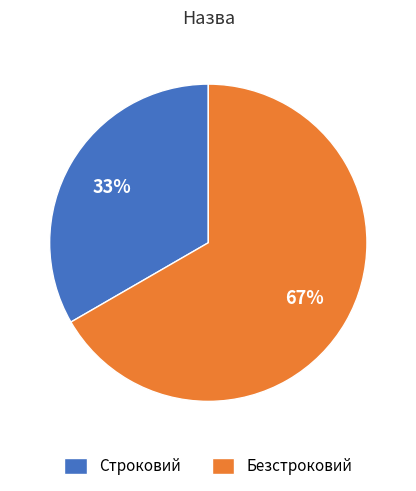

To the nearest percent, what is the average slice percentage?

50%